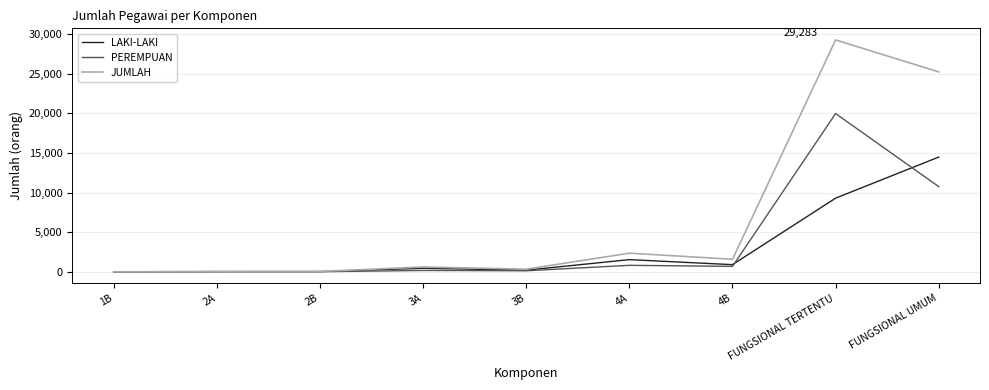

What position from the right is 2B?

7